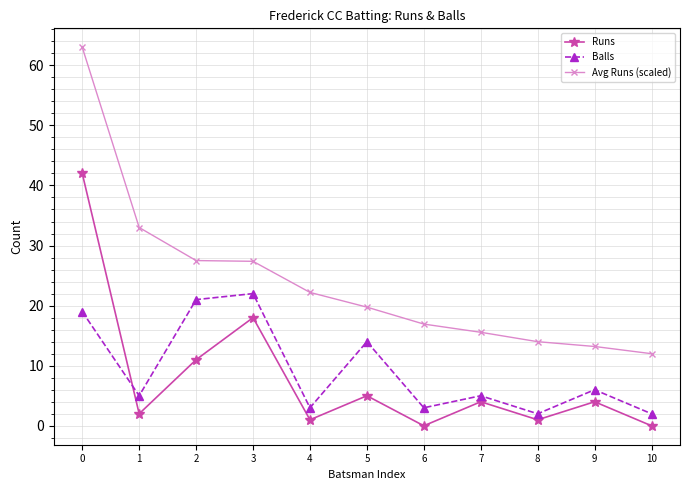

List the series in order of their peak value, highest first.

Avg Runs (scaled), Runs, Balls